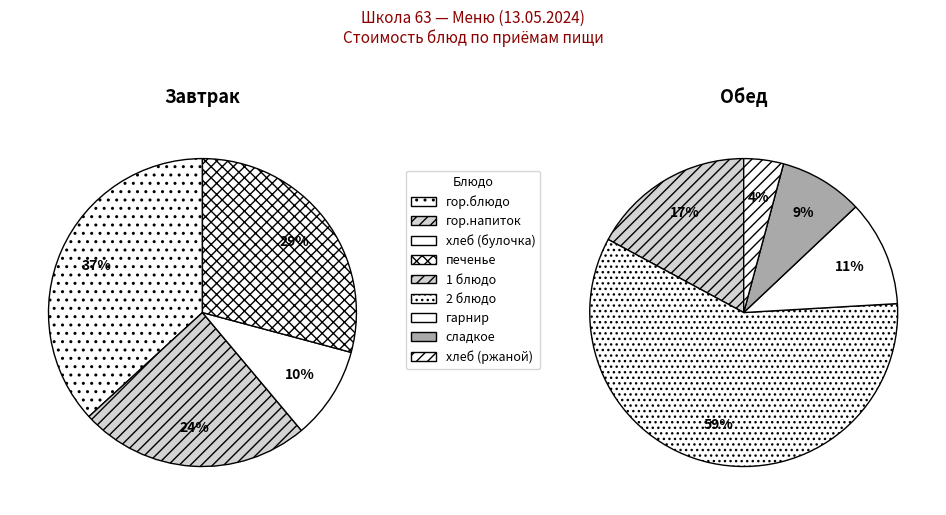

Do гарнир and гор.напиток together represent more than half of the pie?

No